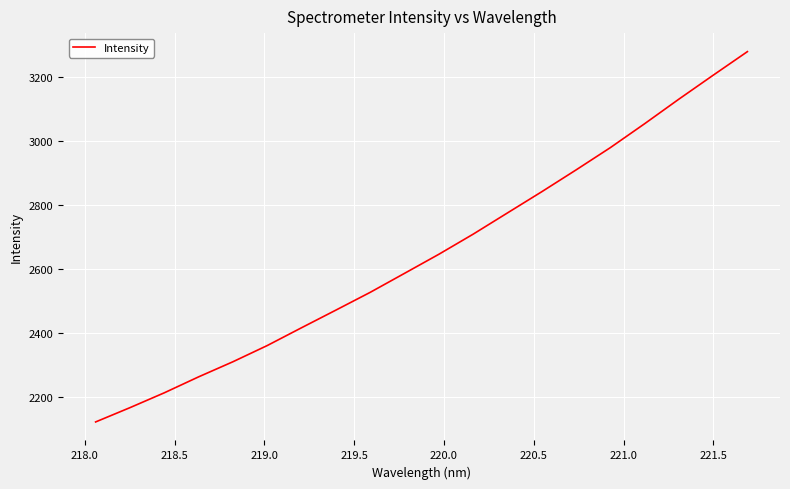

What is the sum of all values?

52962.8